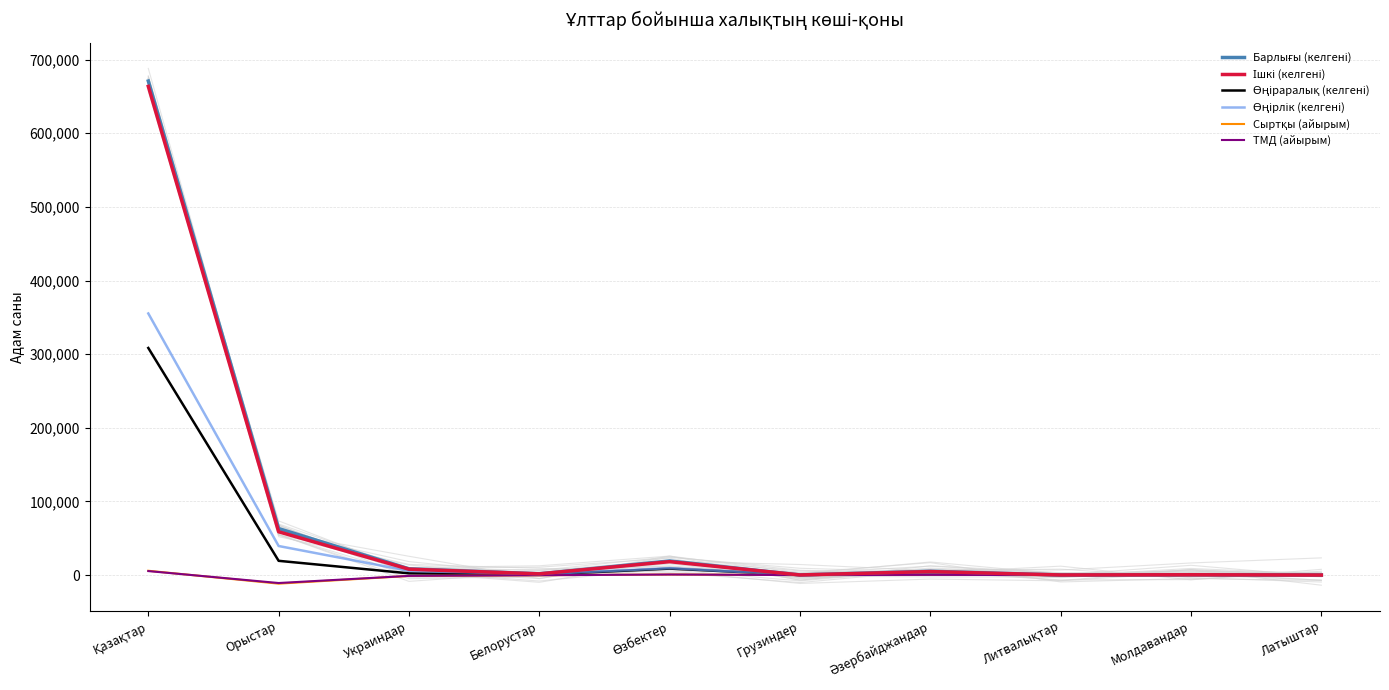

How many data points in Сыртқы (айырым) are above -1?

4